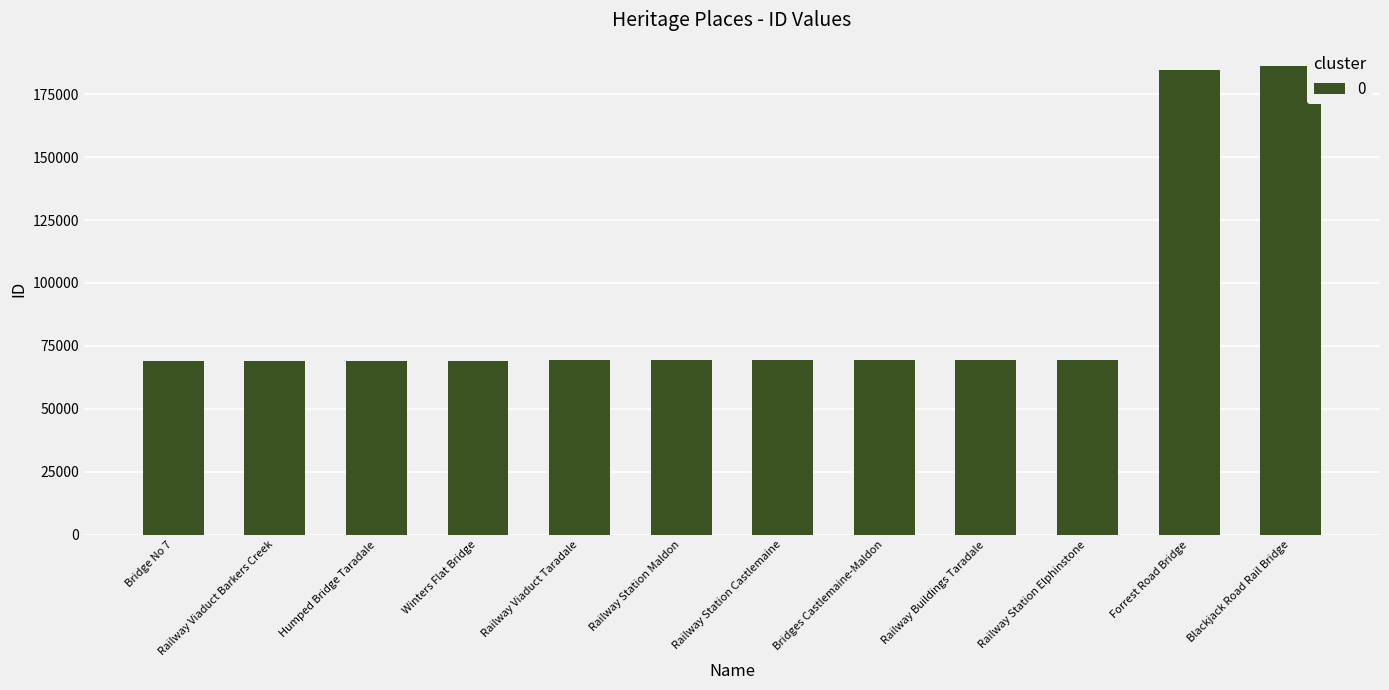

What is the minimum value shown in the chart?

69124